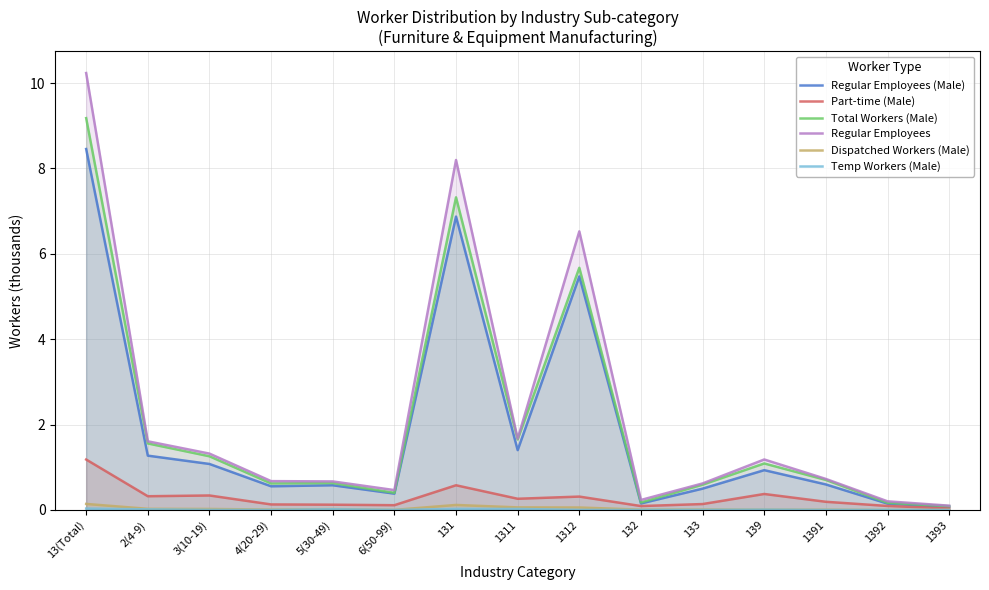

True or false: Total Workers (Male) and Temp Workers (Male) intersect in this chart.

False